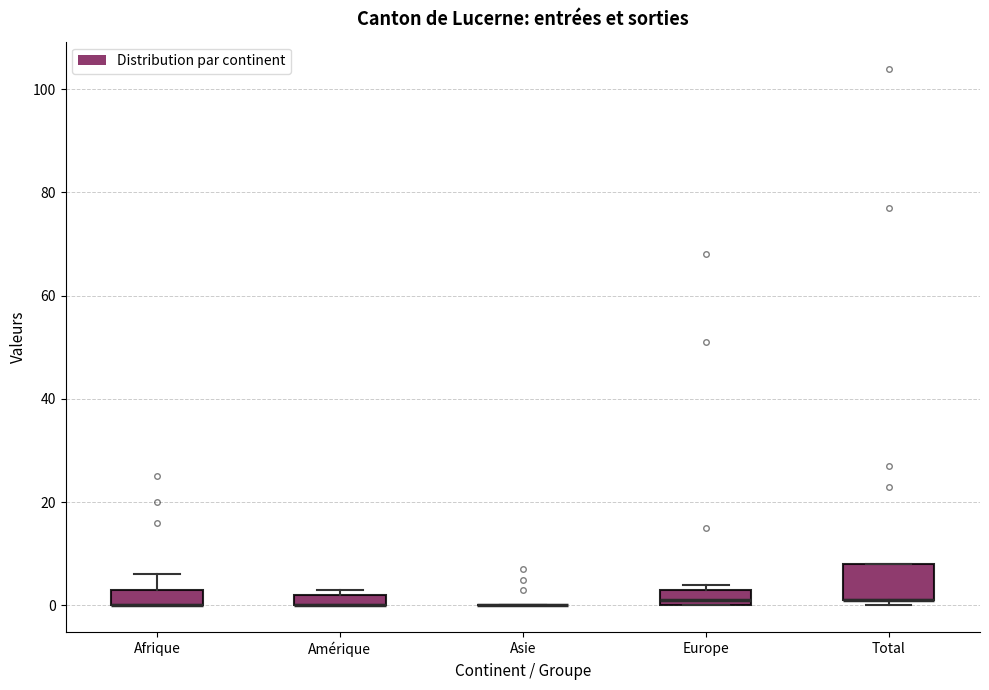

Where is the upper edge of the box for Amérique on the y-axis? The values are not printed on the chart, so give them approximately, as read against the axis.

2